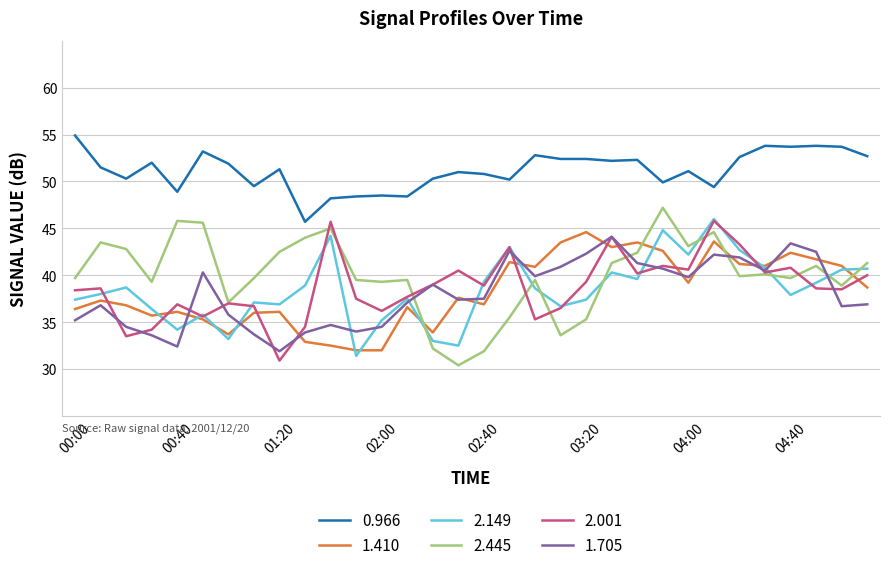

Does the chart have visible grid lines?

Yes